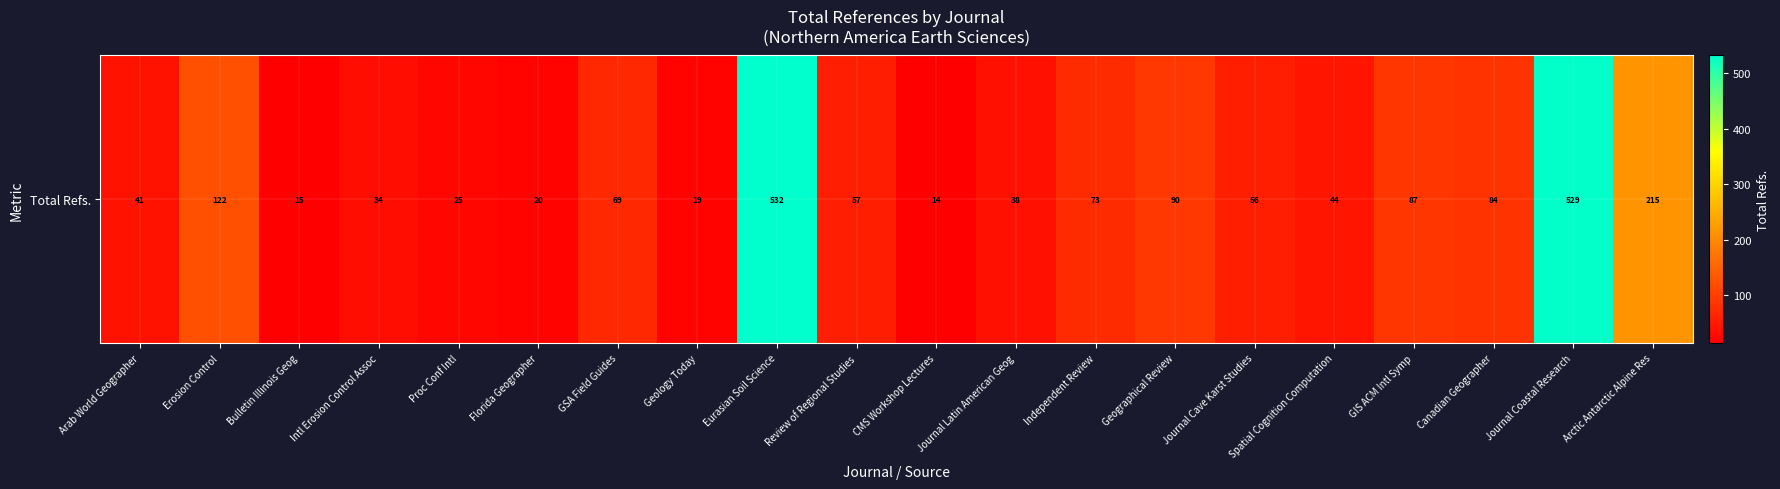

What is the difference between the maximum and minimum values?

518